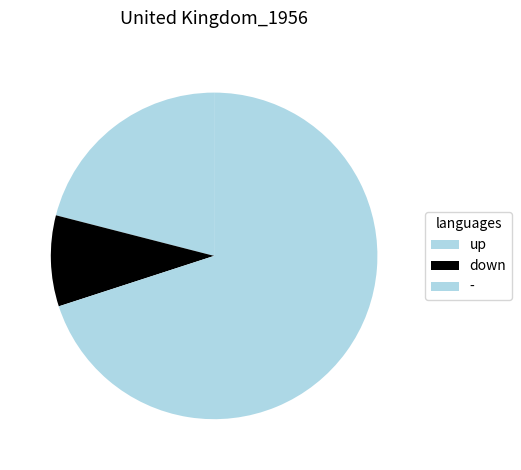

Is it true that - is 70% of the pie?

True